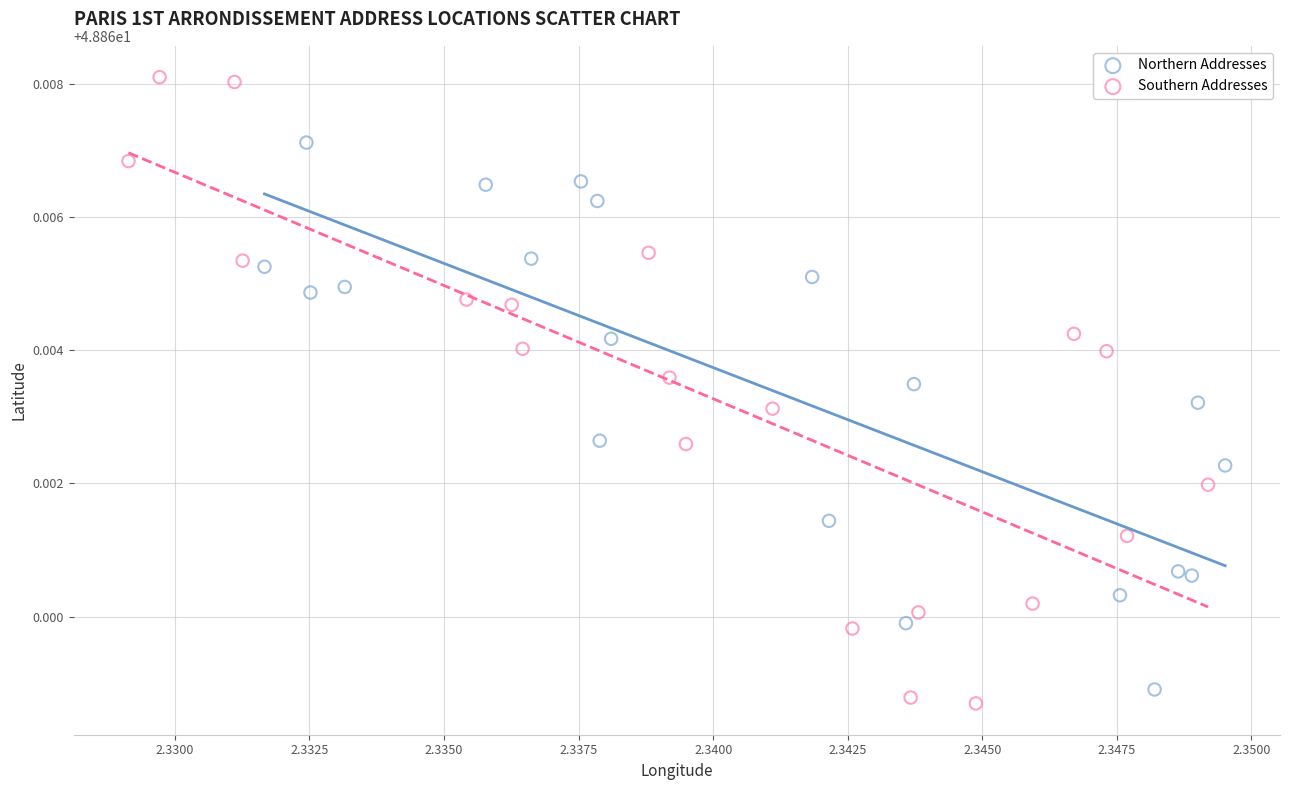

Which series has the widest spread of Y values?

Southern Addresses